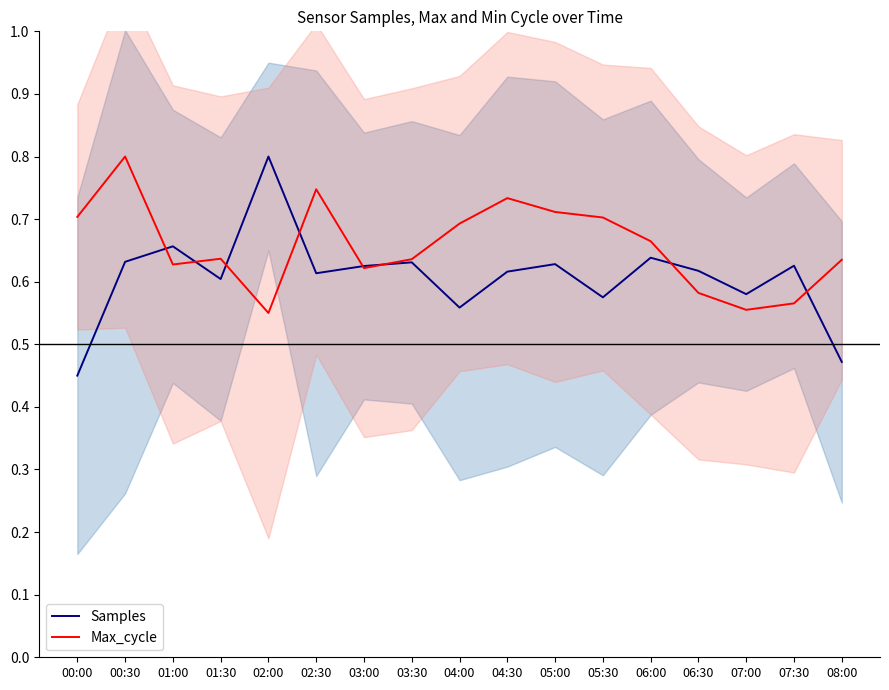

Where is Samples nearest to the value 0?

00:00